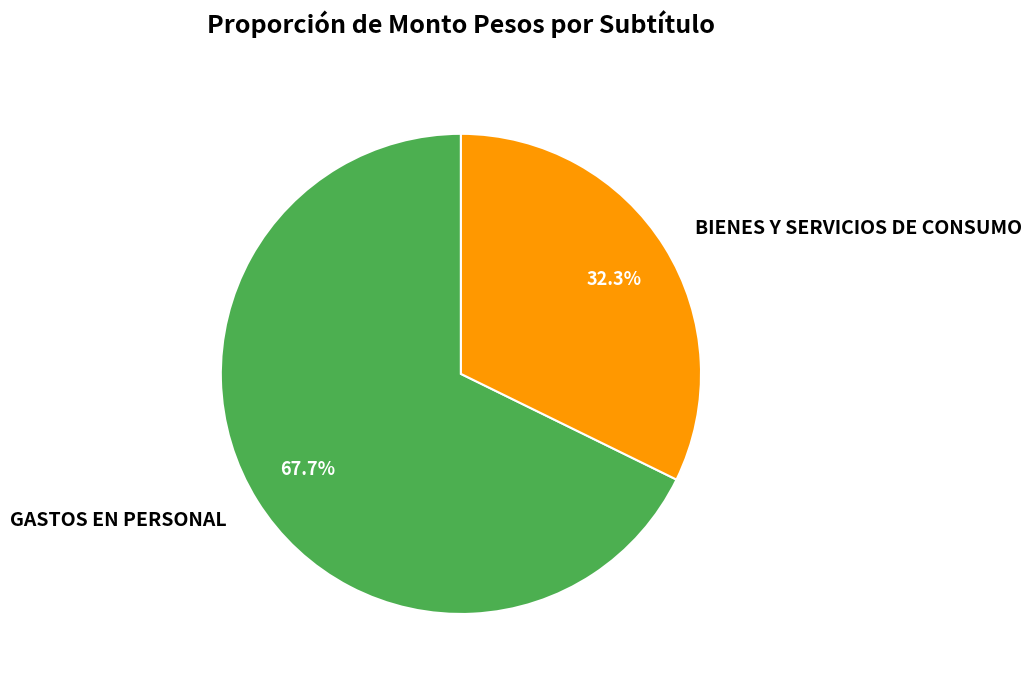

Between BIENES Y SERVICIOS DE CONSUMO and GASTOS EN PERSONAL, which is larger?

GASTOS EN PERSONAL